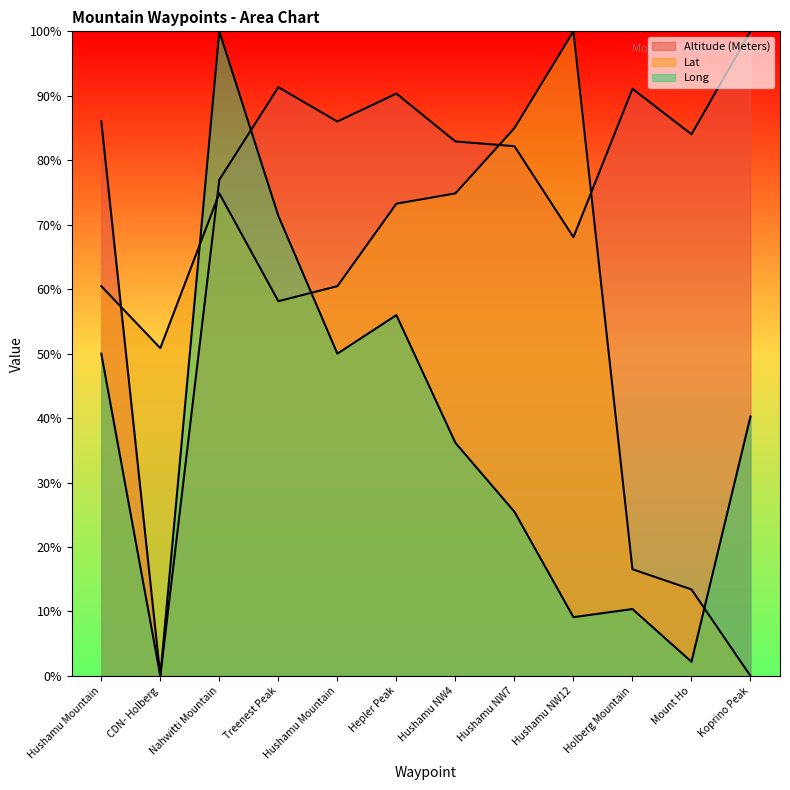

At how many categories does at least one series exceed 63?

11